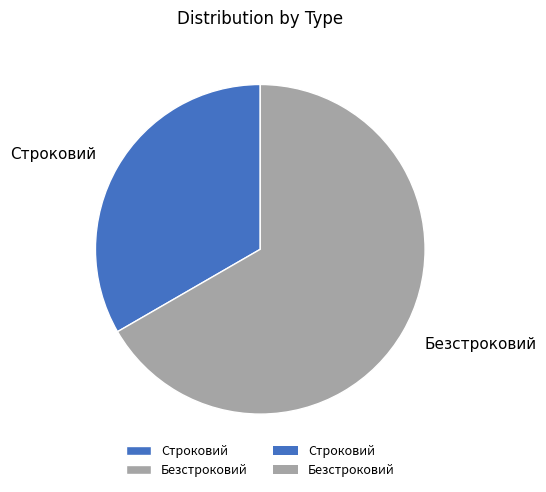

Which category has the biggest portion of the pie?

Безстроковий